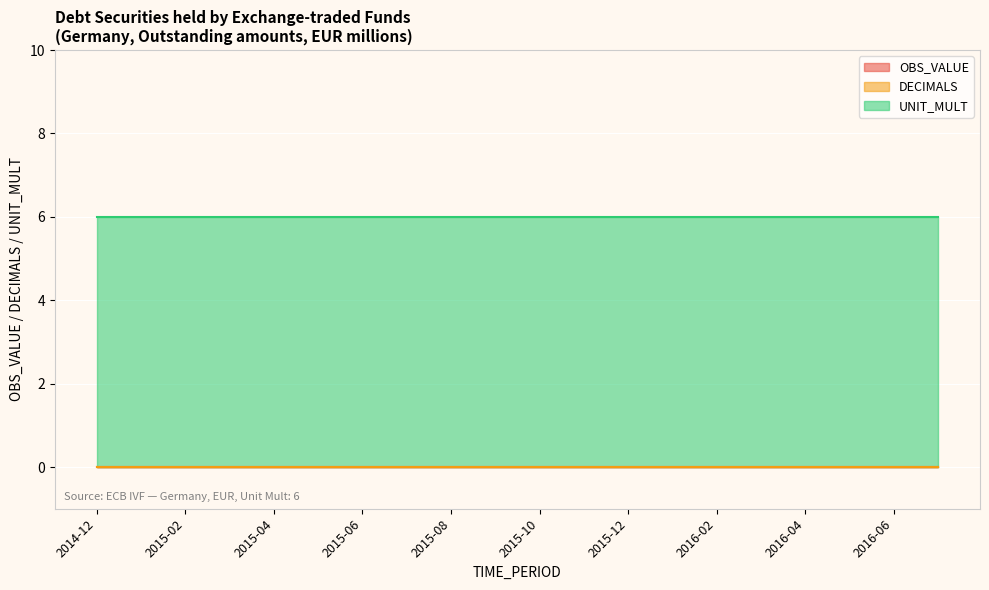

Which has a higher value, 2015-06 or 2016-05?

2015-06